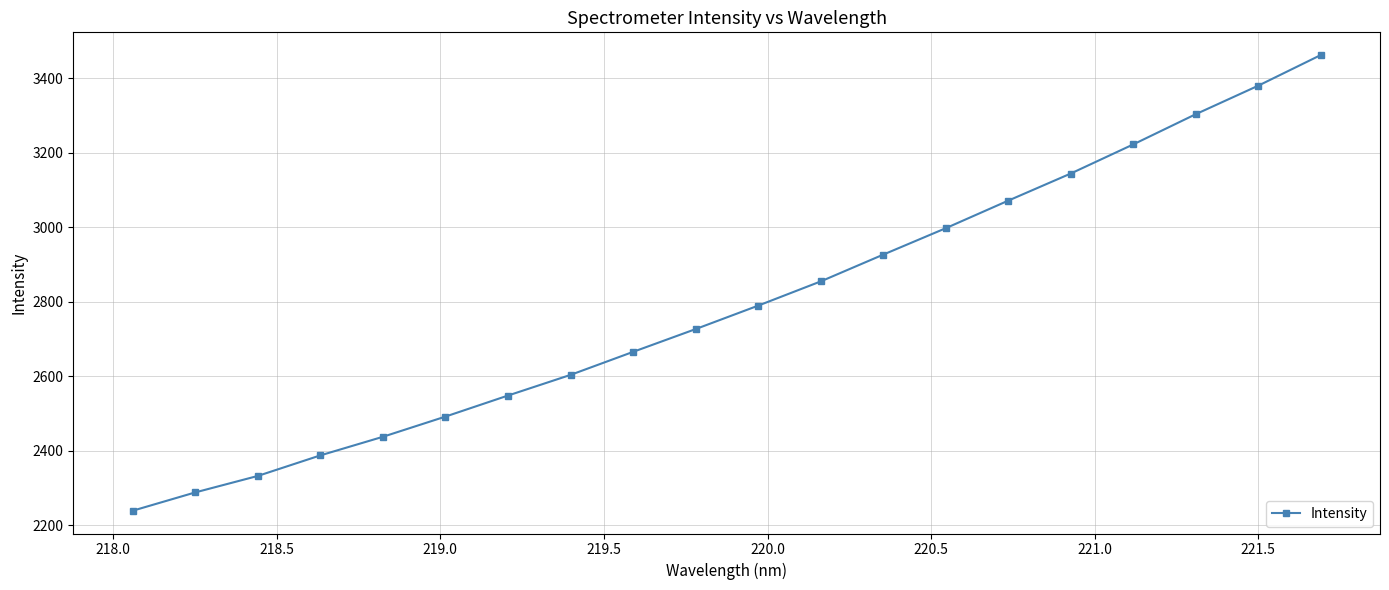

What is the maximum value shown in the chart?

3462.3